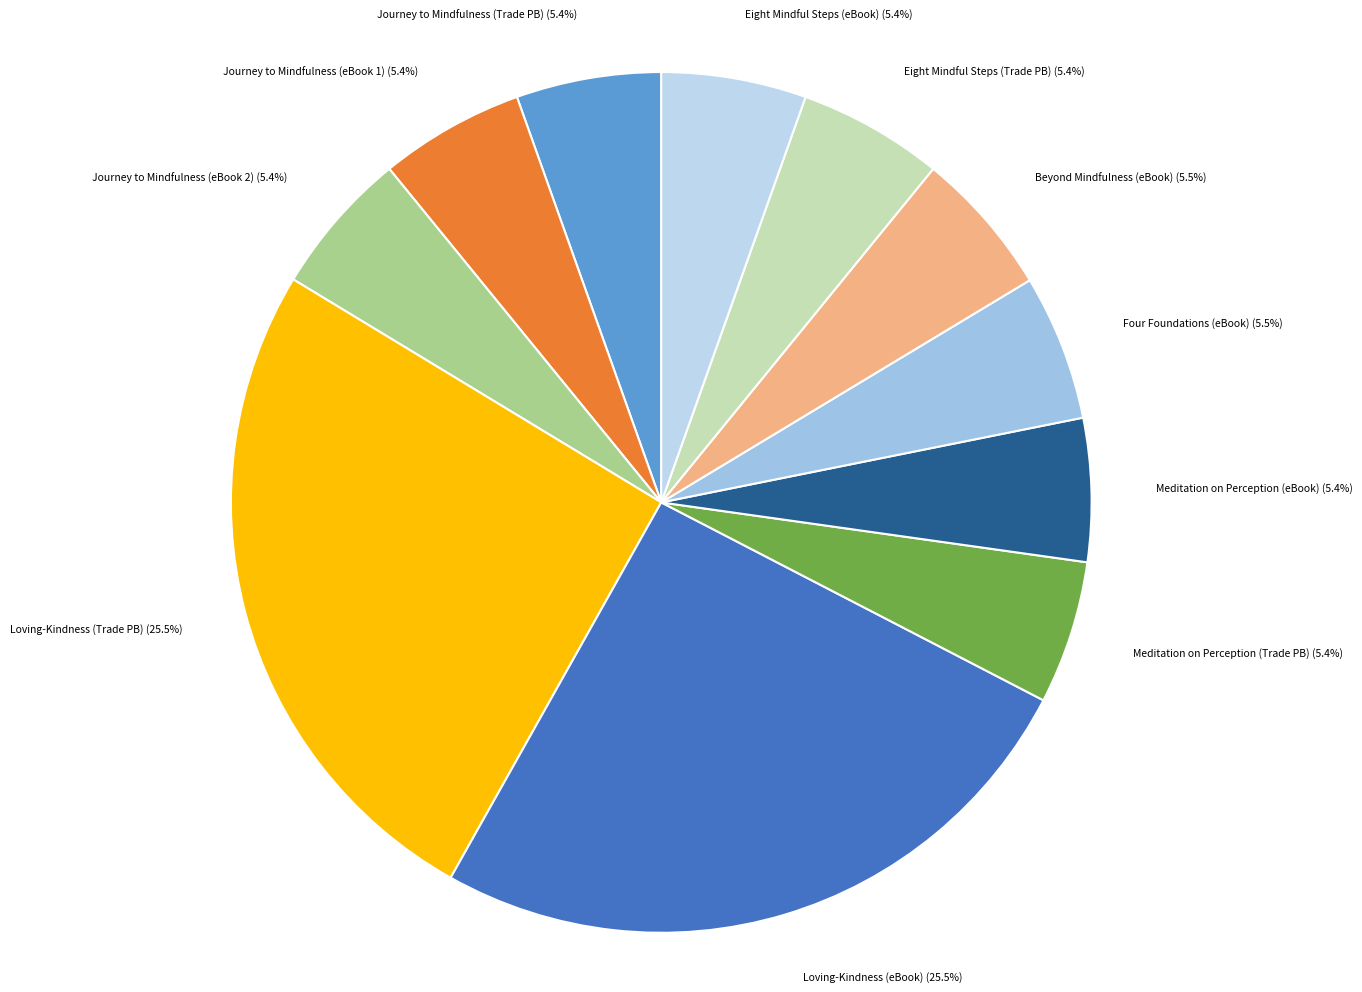

What is the ratio of the value at Loving-Kindness (eBook) (25.5%) to the value at Loving-Kindness (Trade PB) (25.5%)?

1.0